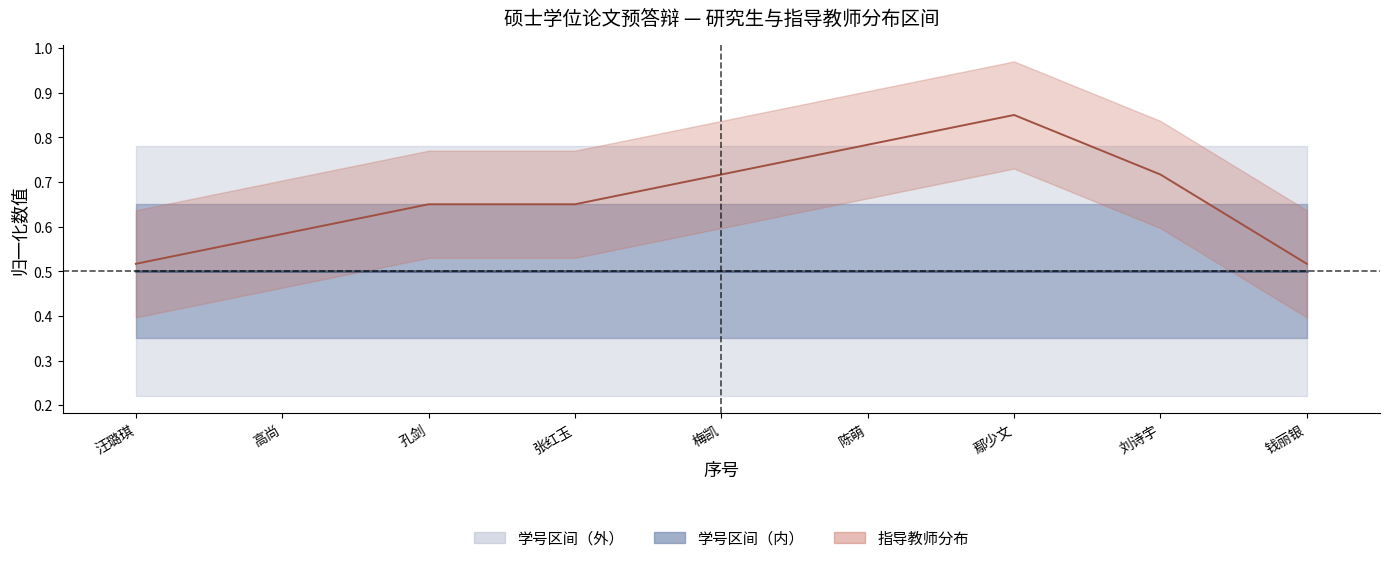

At how many categories does at least one series exceed 0?

9